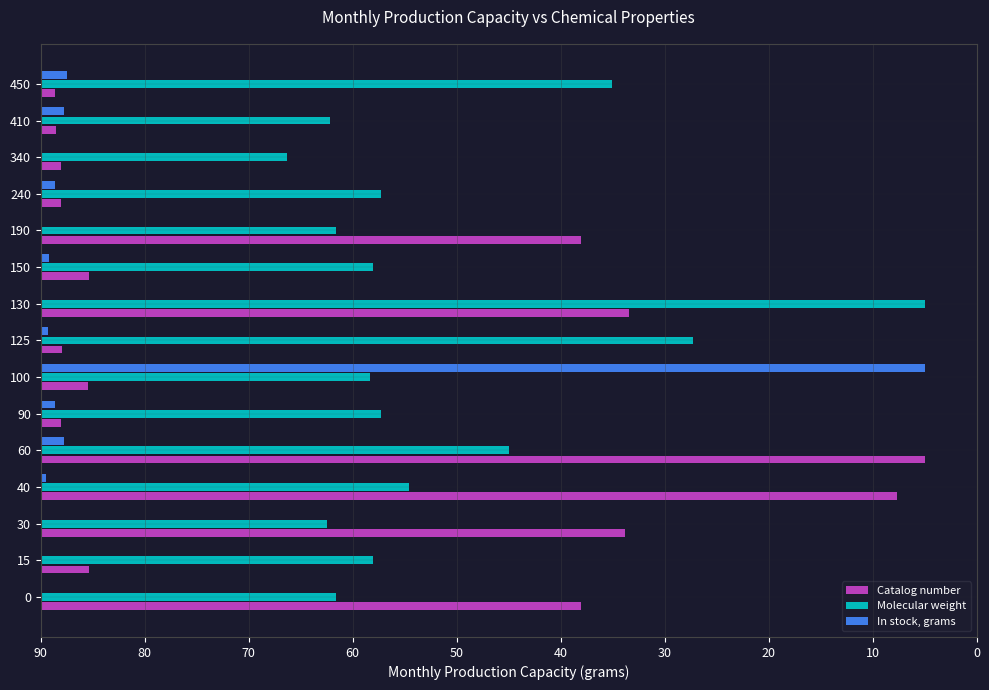

What are all the series names shown in the legend?

Catalog number, Molecular weight, In stock, grams